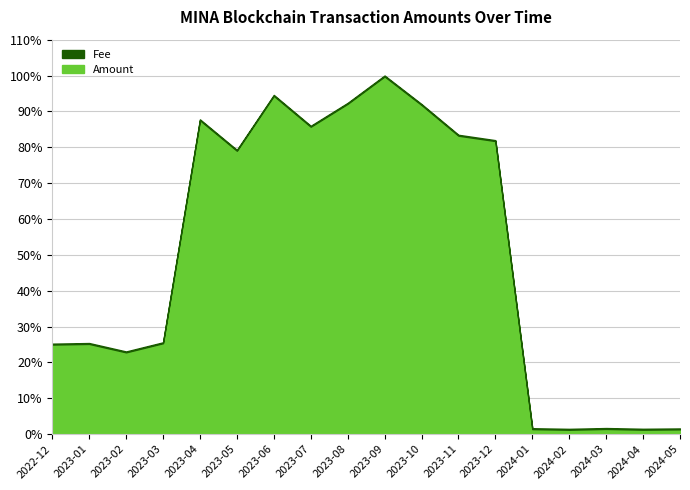

What is the label of the 12th point from the left?

2023-11